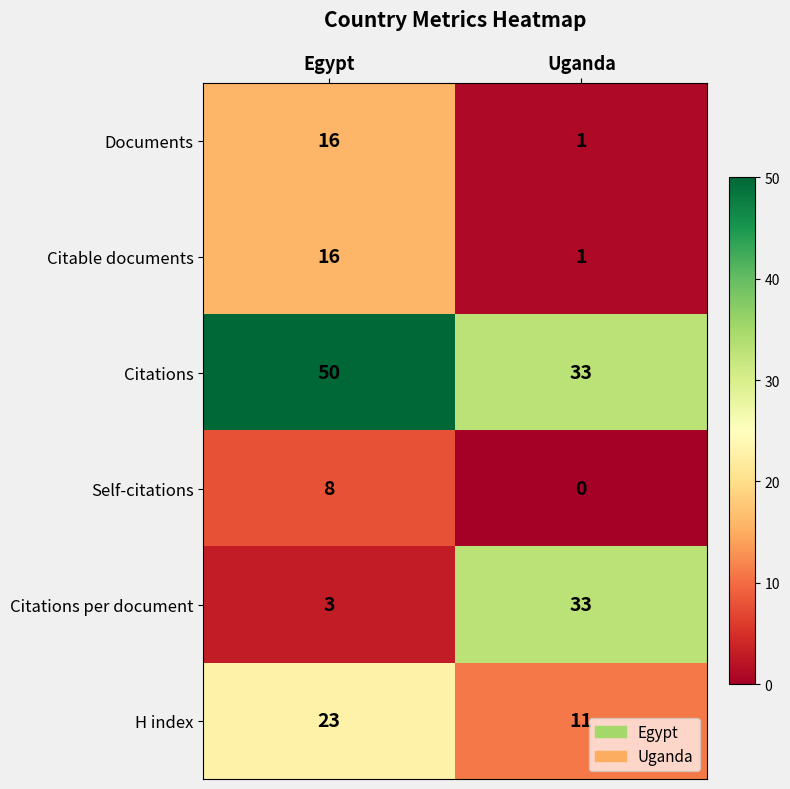

What is the sum of the Citations values at Uganda and Egypt?

83